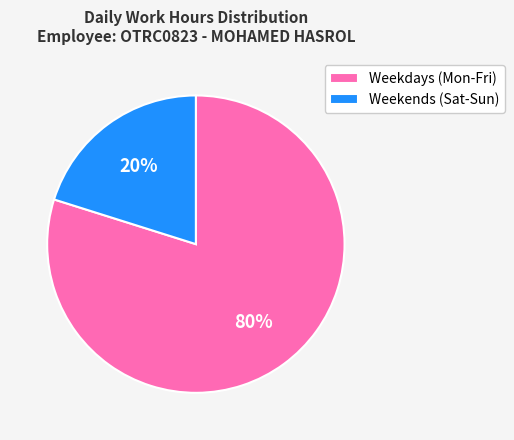

Do Weekends (Sat-Sun) and Weekdays (Mon-Fri) together represent more than half of the pie?

Yes